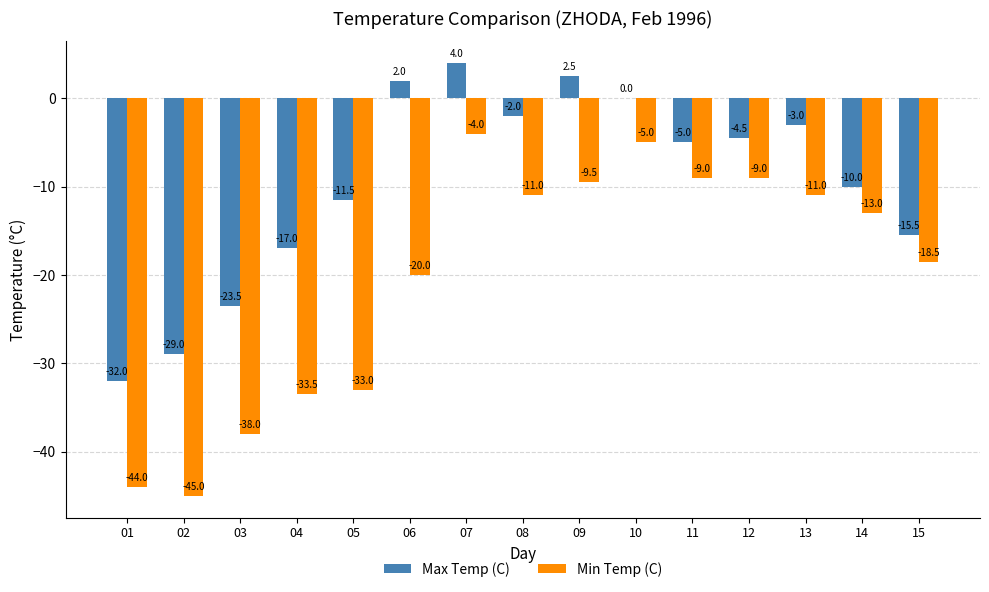

Reading left to right, list all the values displayed in this chart.

Max Temp (C): 01=-32.0	02=-29.0	03=-23.5	04=-17.0	05=-11.5	06=2.0	07=4.0	08=-2.0	09=2.5	10=0.0	11=-5.0	12=-4.5	13=-3.0	14=-10.0	15=-15.5
Min Temp (C): 01=-44.0	02=-45.0	03=-38.0	04=-33.5	05=-33.0	06=-20.0	07=-4.0	08=-11.0	09=-9.5	10=-5.0	11=-9.0	12=-9.0	13=-11.0	14=-13.0	15=-18.5